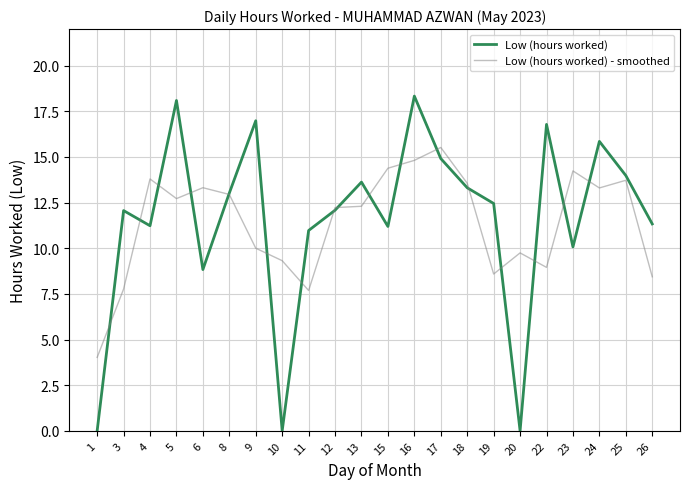

Where is the first local minimum for Low (hours worked) - smoothed?

5